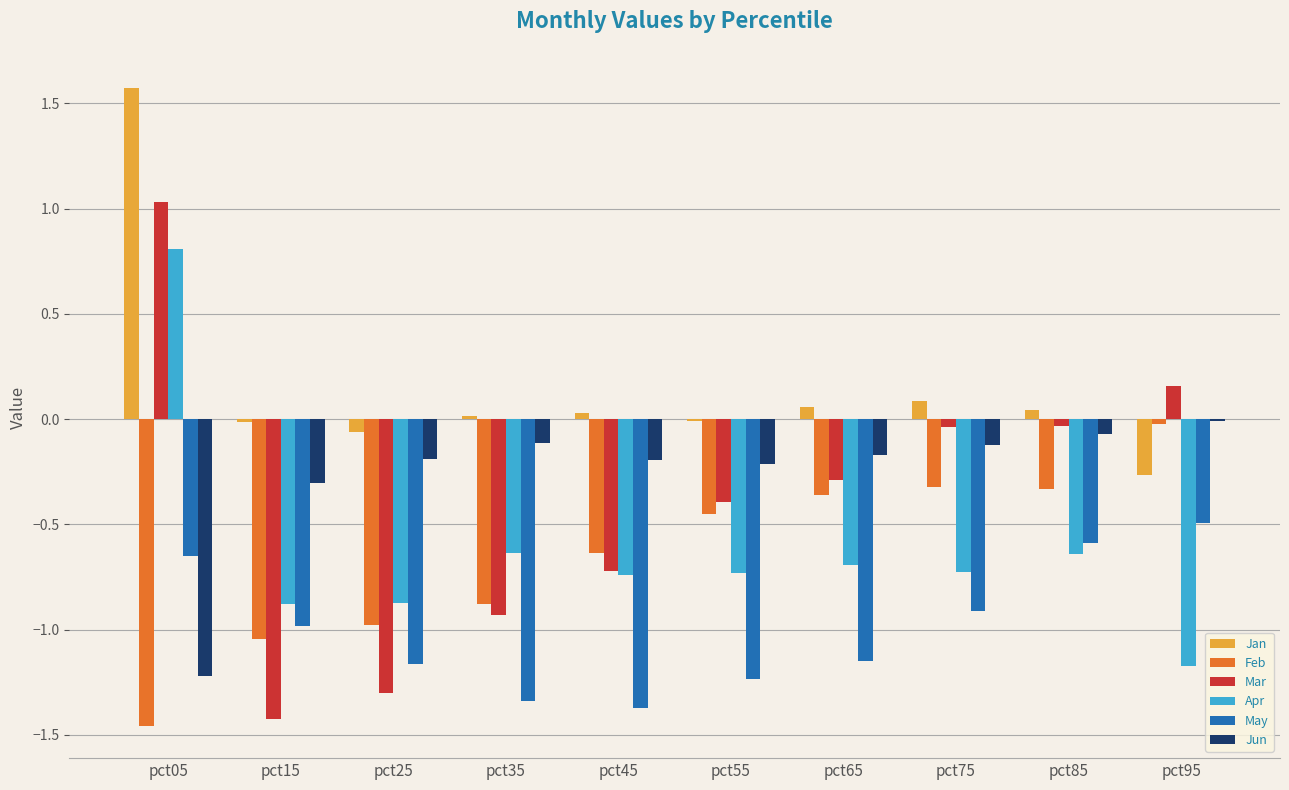

What is the spread (max minus min) of values at pct55?

1.2